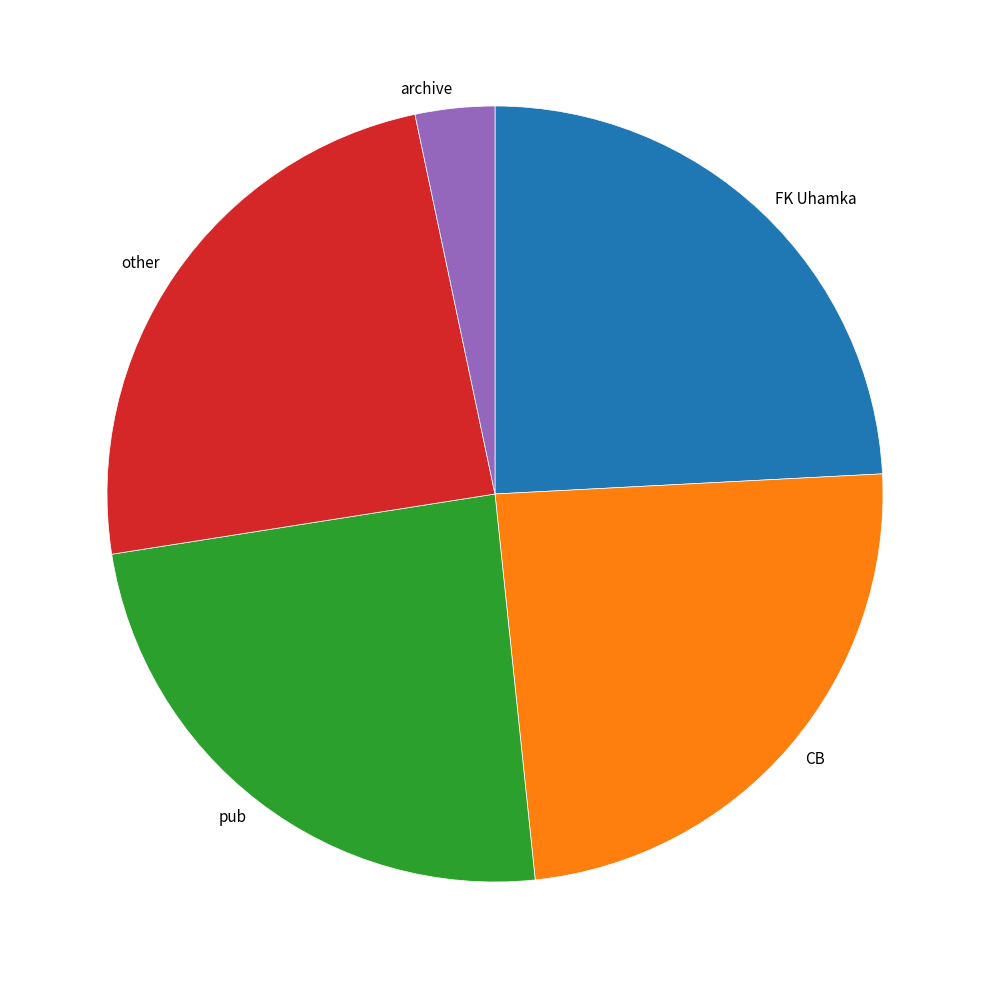

Do other and pub together represent more than half of the pie?

No